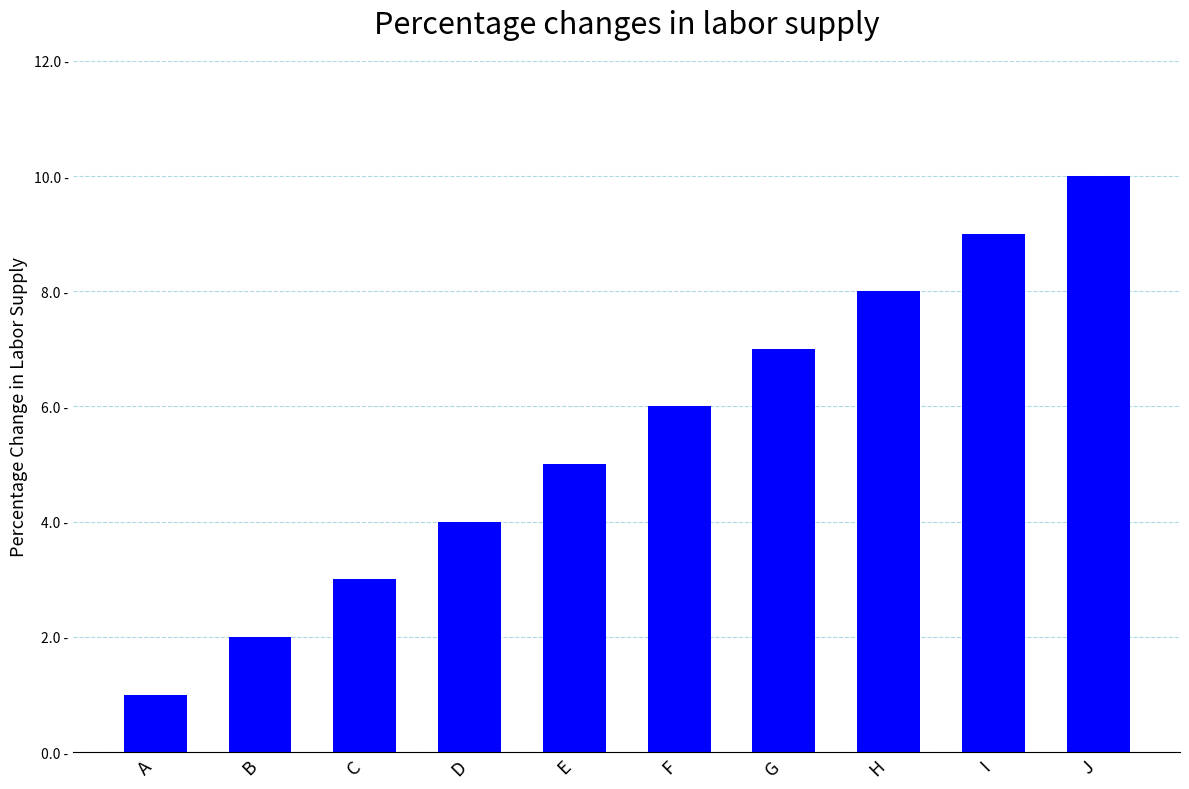

What is the sum of the values at J and F?

16